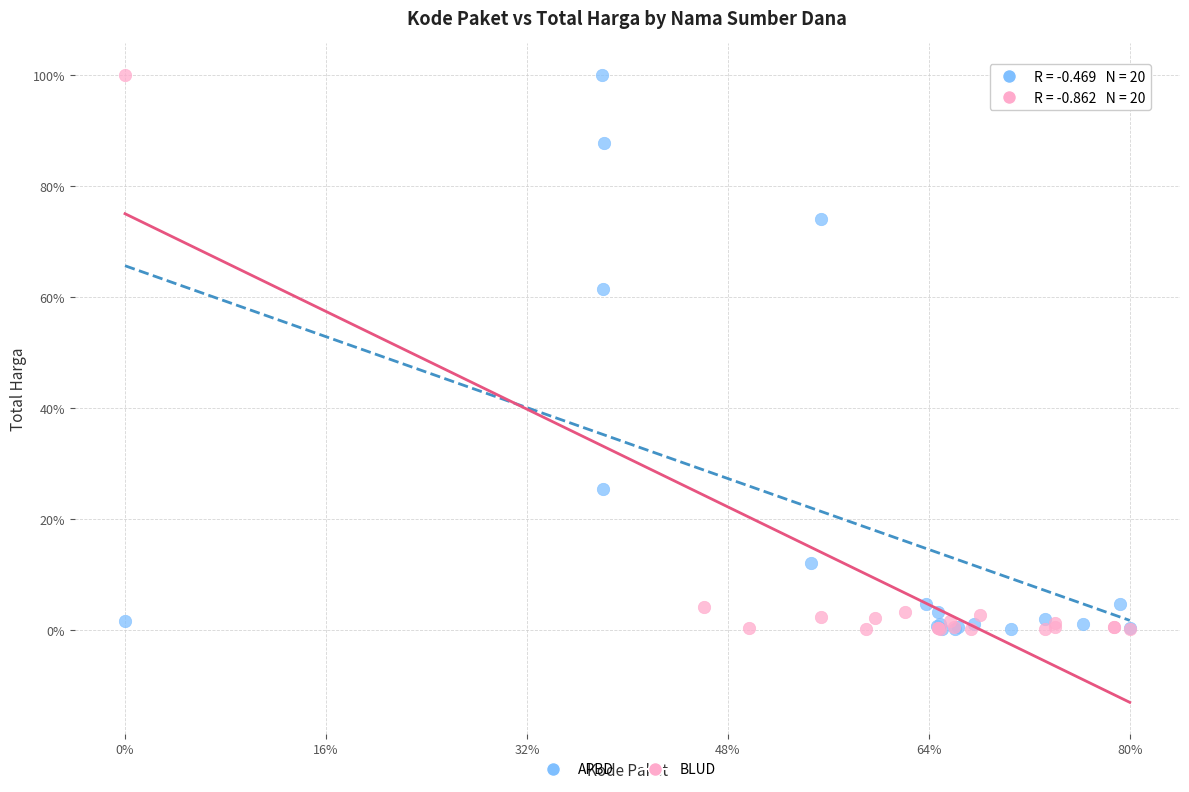

What are all the series names shown in the legend?

APBD, BLUD